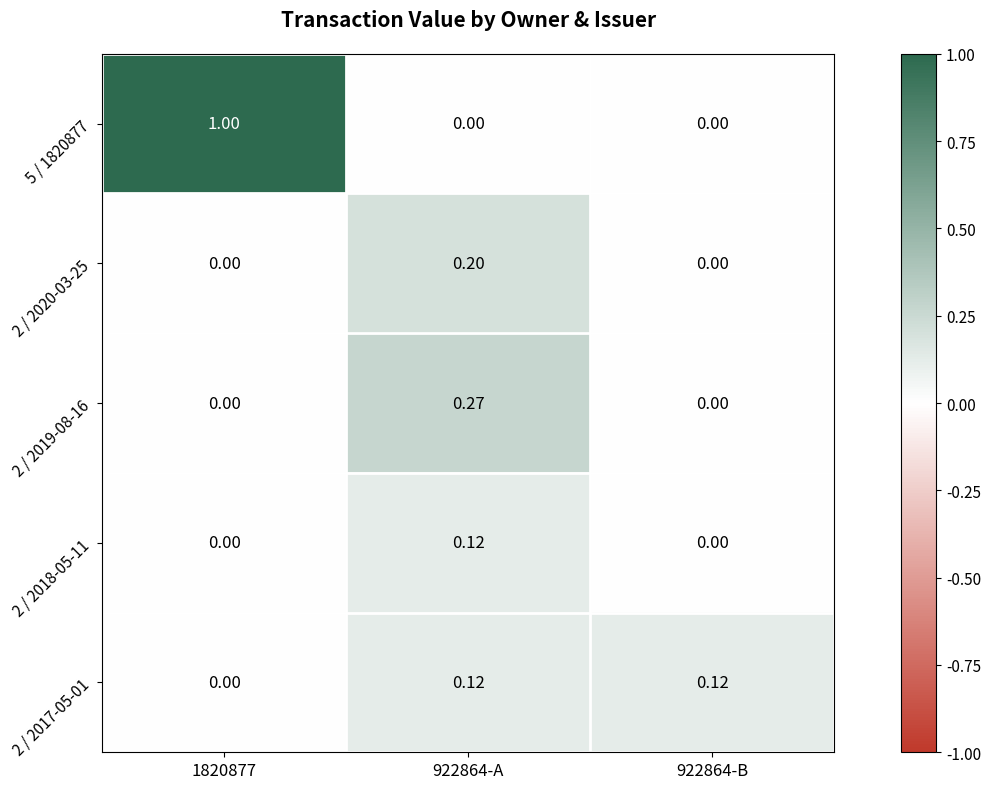

Is the value of 2 / 2019-08-16 at 922864-A greater than the value of 2 / 2017-05-01 at 922864-B?

Yes